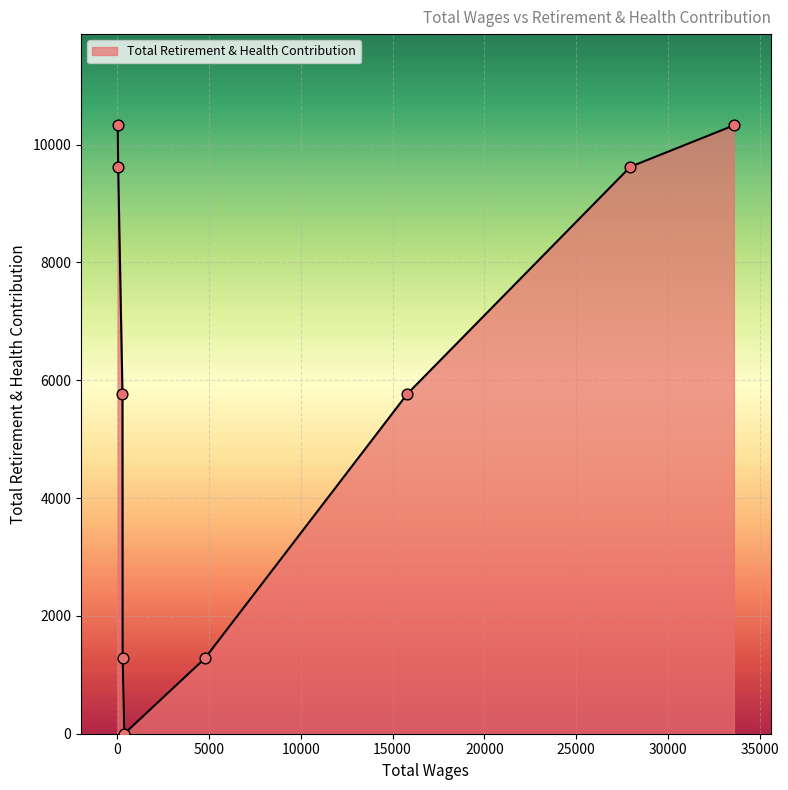

What is the maximum value shown in the chart?

10327